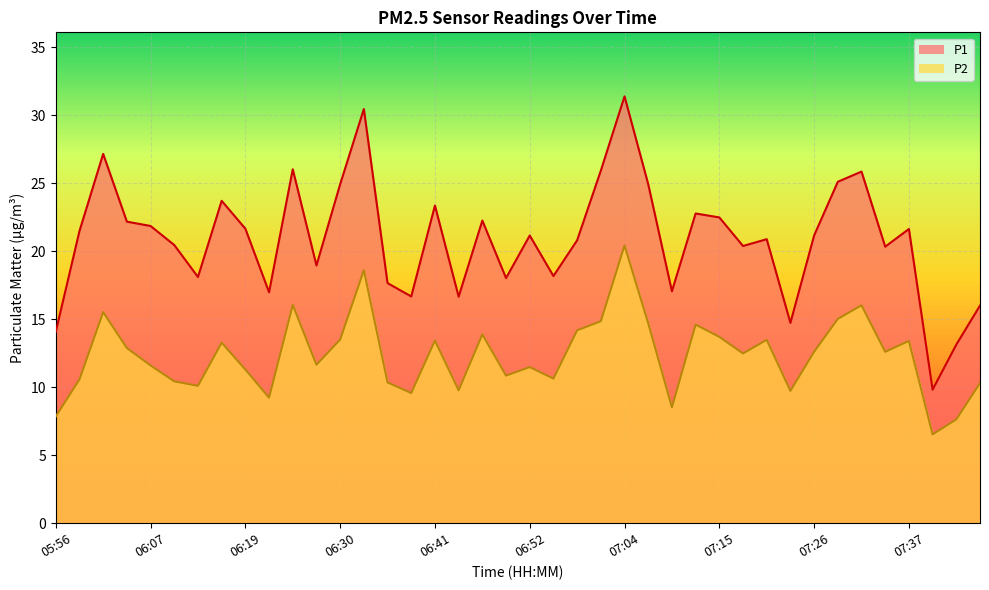

Rank the series at 07:29 from lowest to highest value.

P2, P1